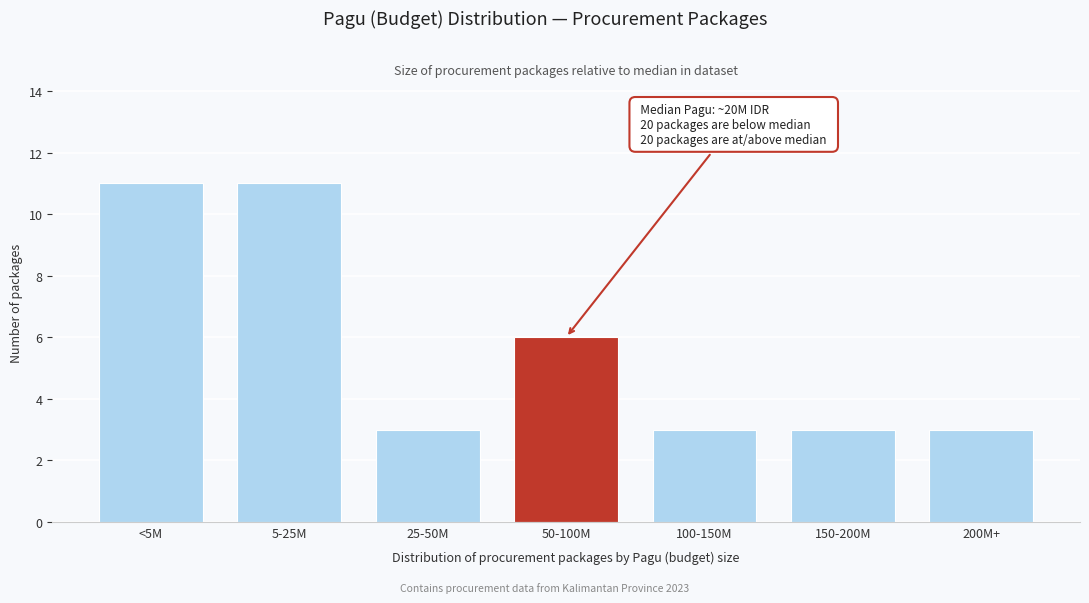

Reading right to left, list all the values displayed in this chart.

3	3	3	6	3	11	11